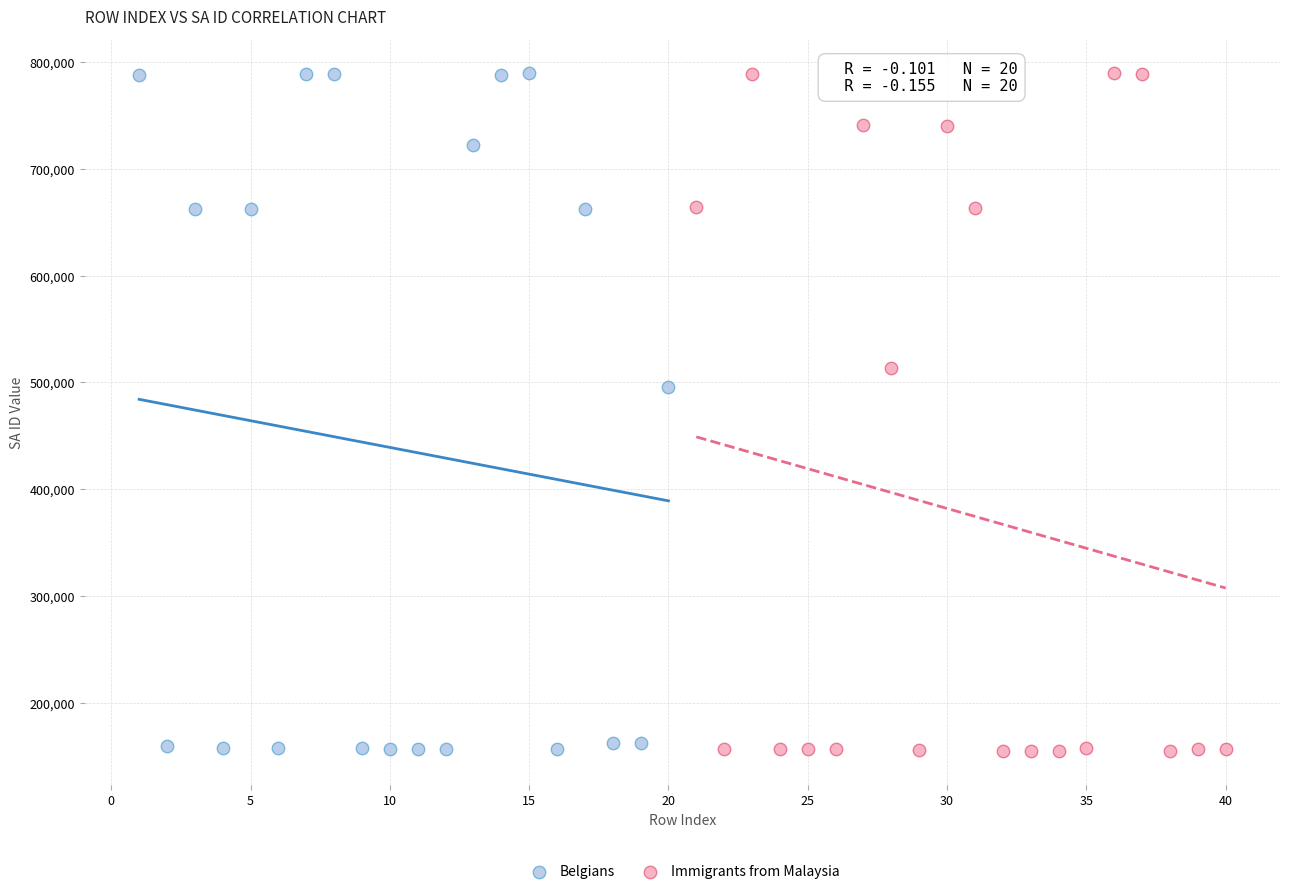

What are all the series names shown in the legend?

Belgians, Immigrants from Malaysia